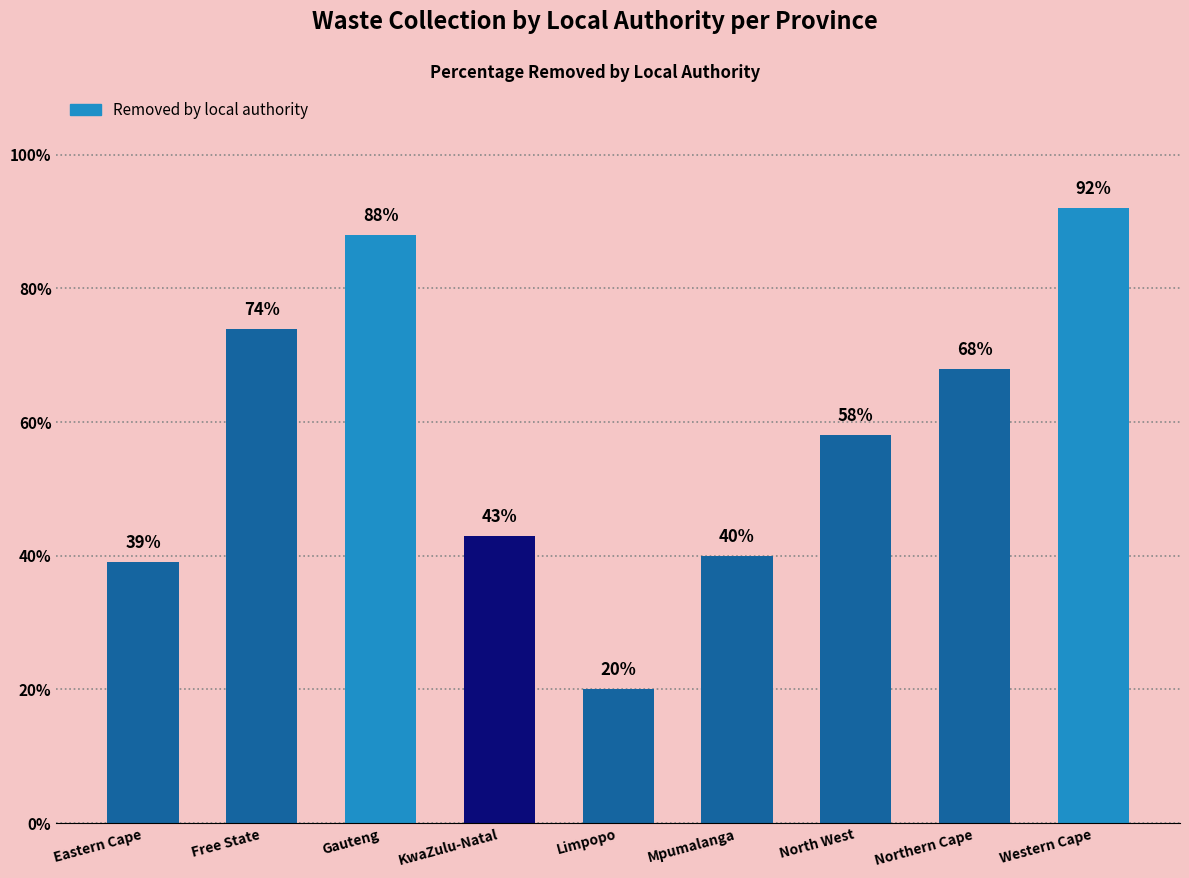

Count the number of data series in this chart.

1